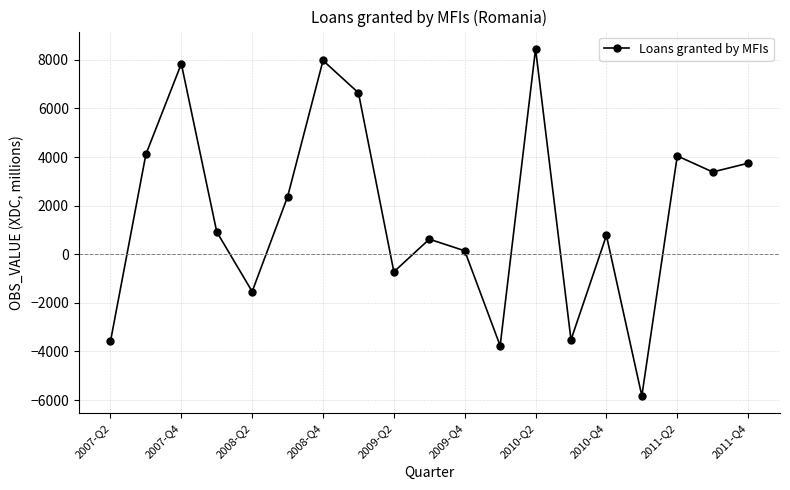

What is the value of the 8th point from the left?

6644.0